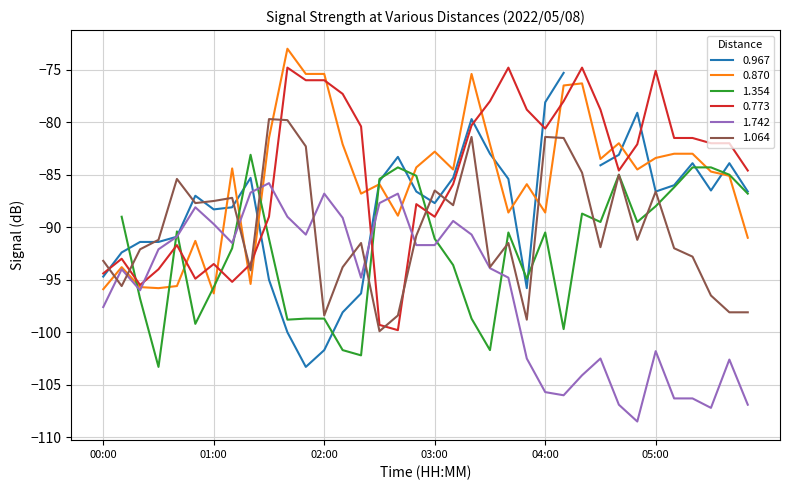

True or false: 0.773 has a value of -128.8 at 04:00.

False